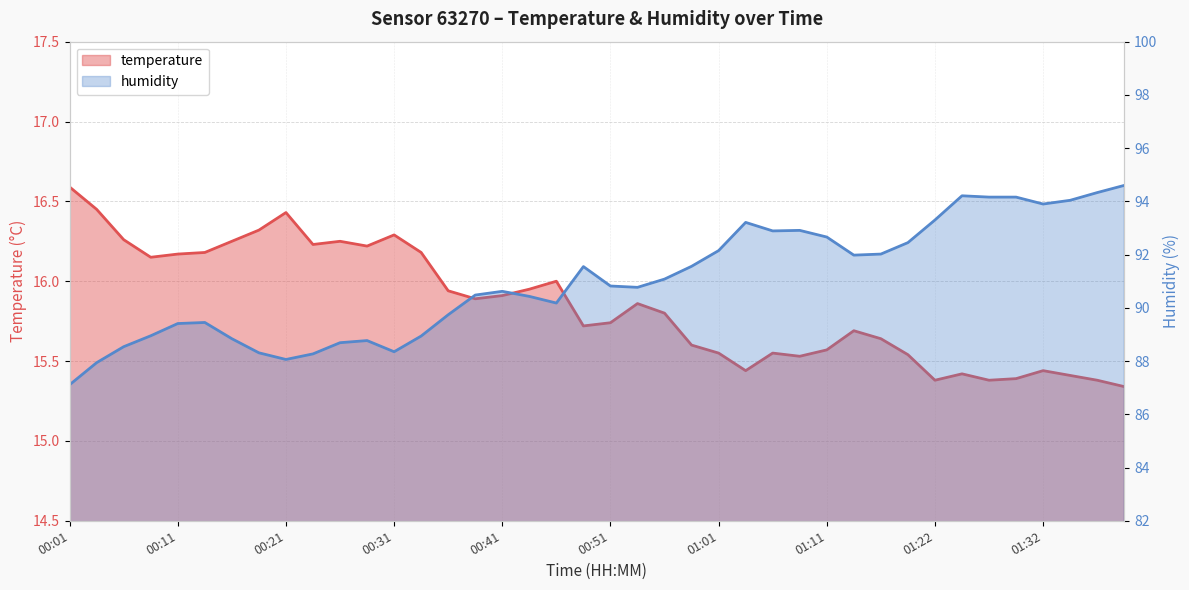

What is the difference between the temperature values at 01:16 and 00:56?

0.2